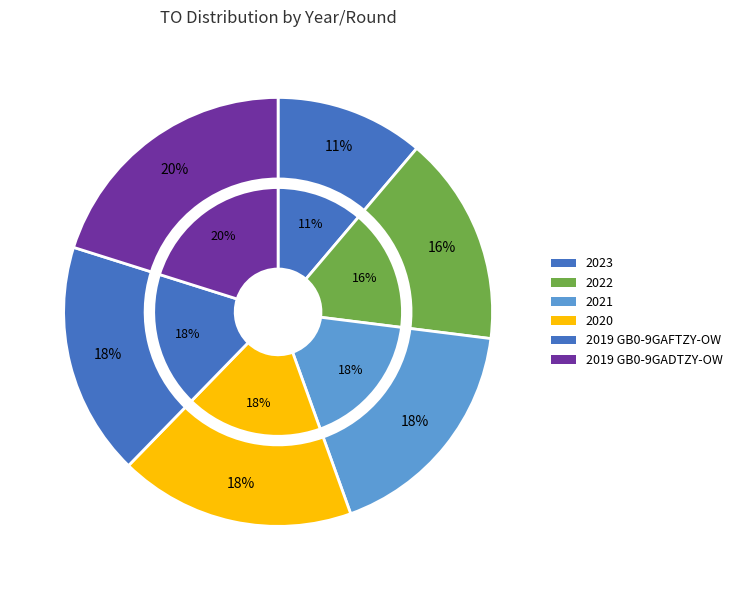

Is it true that 2019 GB0-9GAFTZY-OW is 32% of the pie?

False